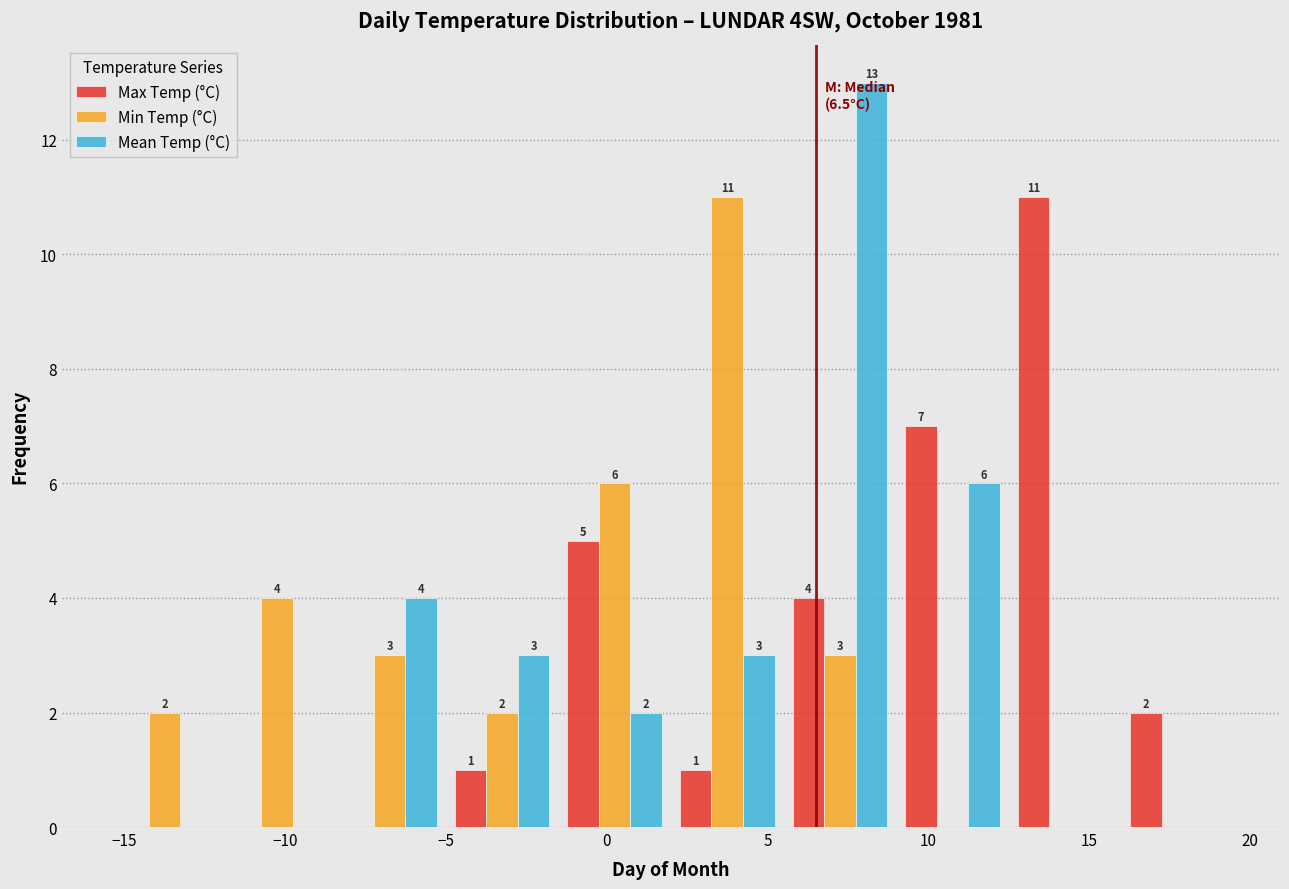

In the Max Temp (°C) series, which range on the x-axis has the tallest bar?

12.5 to 16.0